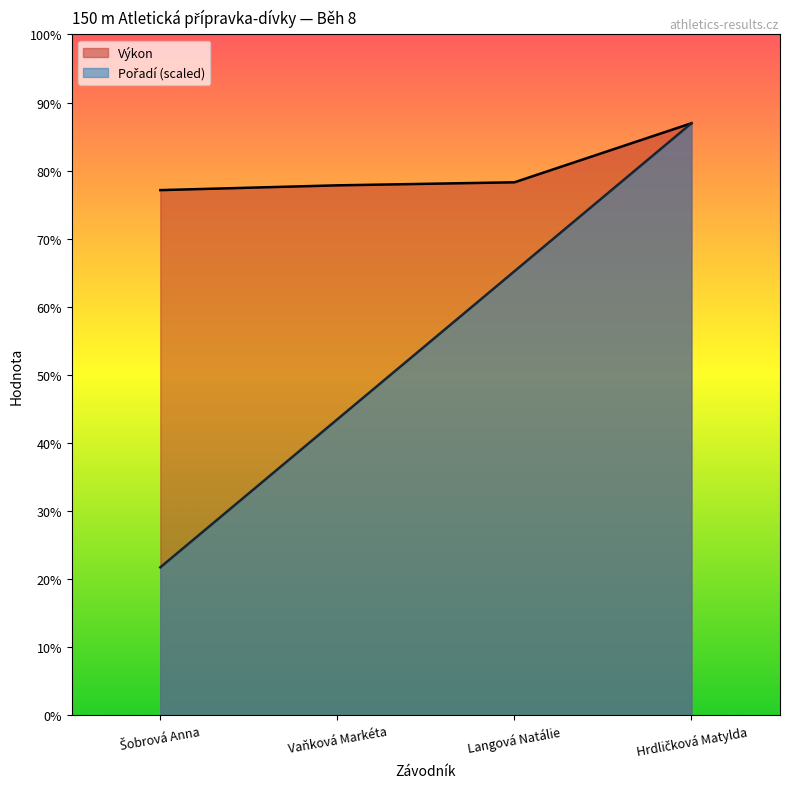

True or false: Pořadí and Výkon intersect in this chart.

False